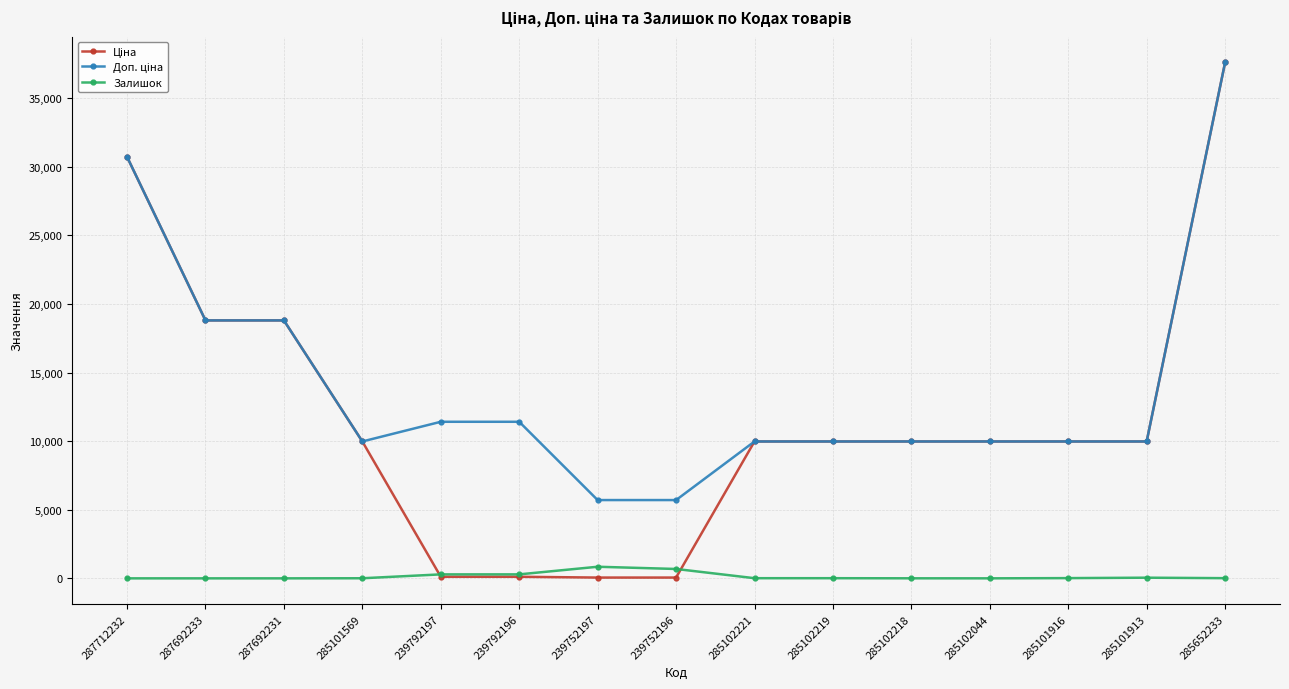

What is the total value across all series at 239792196?

11814.1